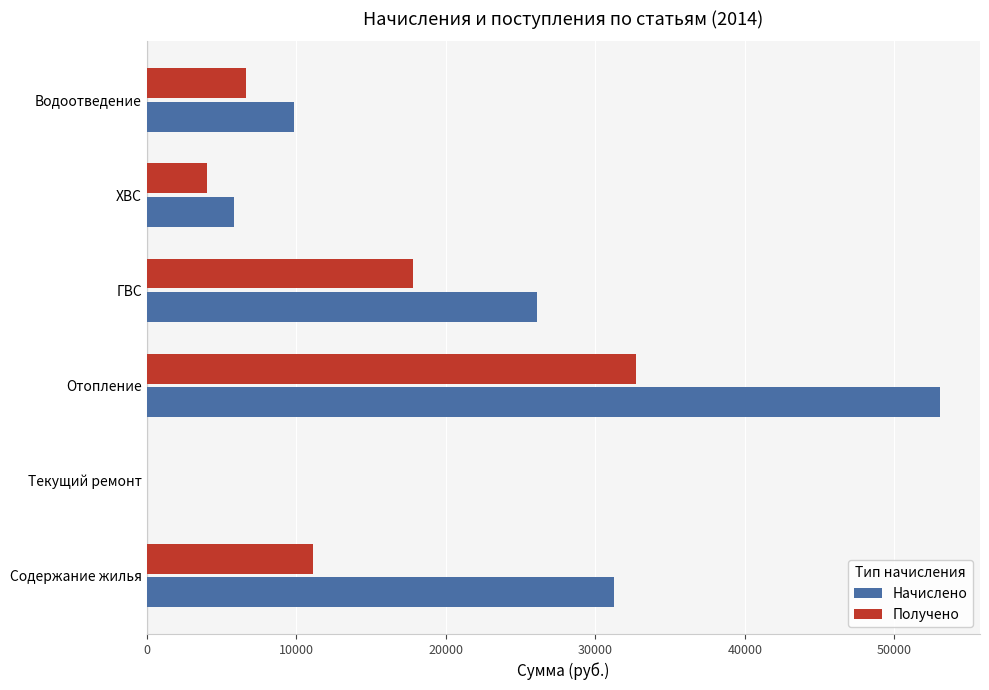

The value of Получено at Текущий ремонт is 0.0. True or false?

True